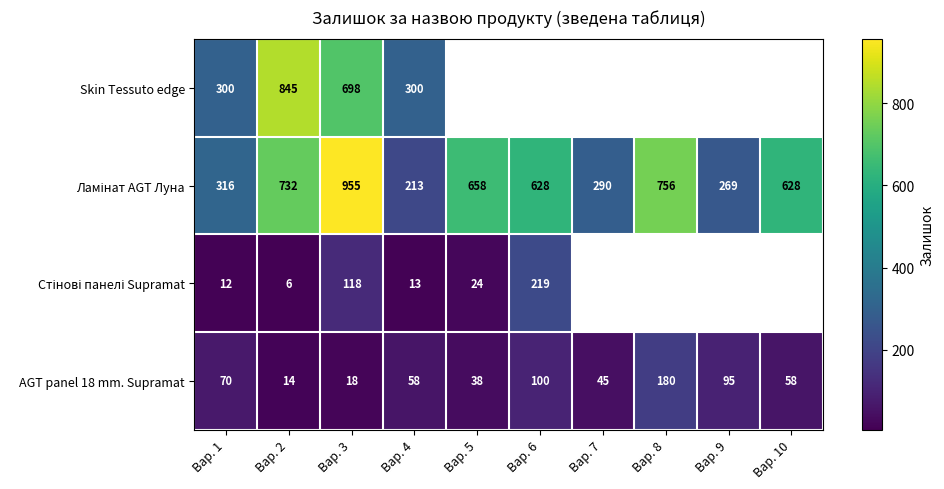

What is the minimum value for AGT panel 18 mm. Supramat?

14